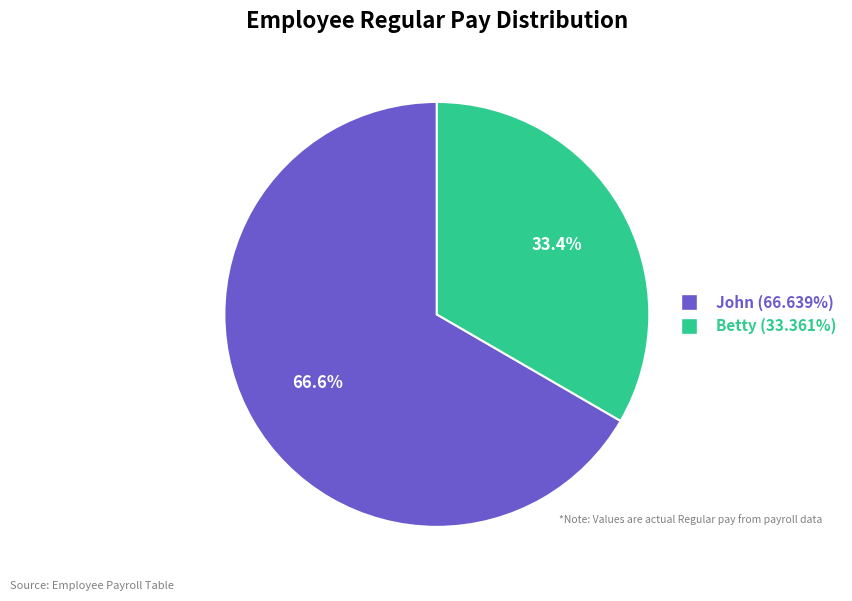

Combined, do Betty and John account for over 50%?

Yes